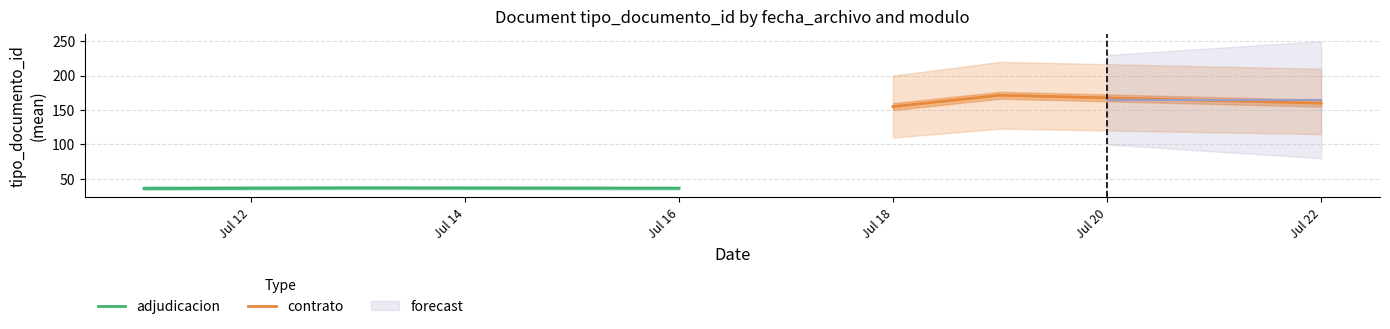

What is the average value of the adjudicacion series?

36.5